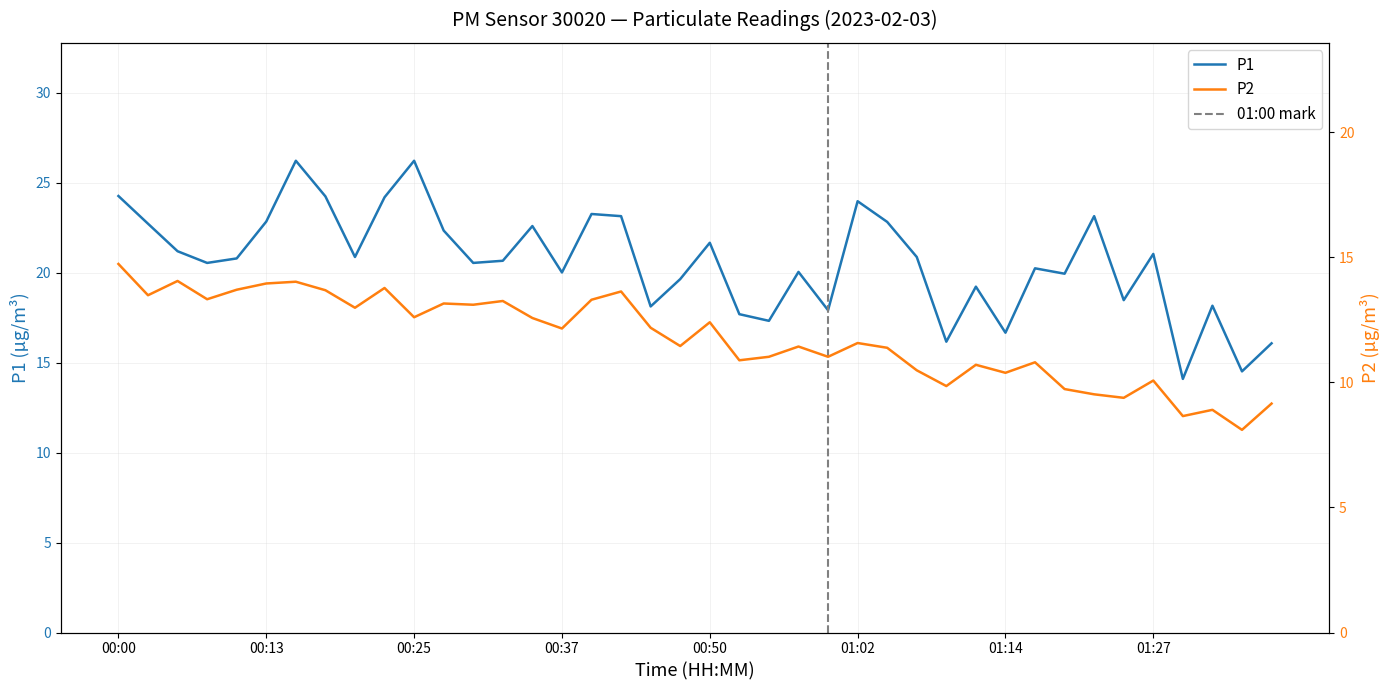

What is the label of the 8th point from the left?

00:17